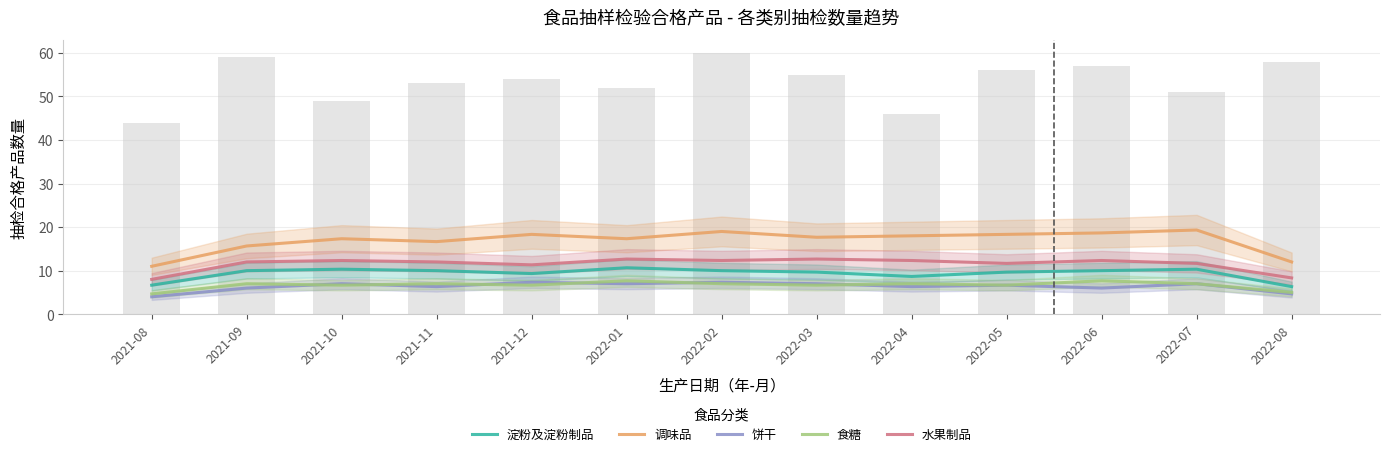

Is the value of 淀粉及淀粉制品 at 2022-05 greater than the value of 水果制品 at 2021-08?

Yes